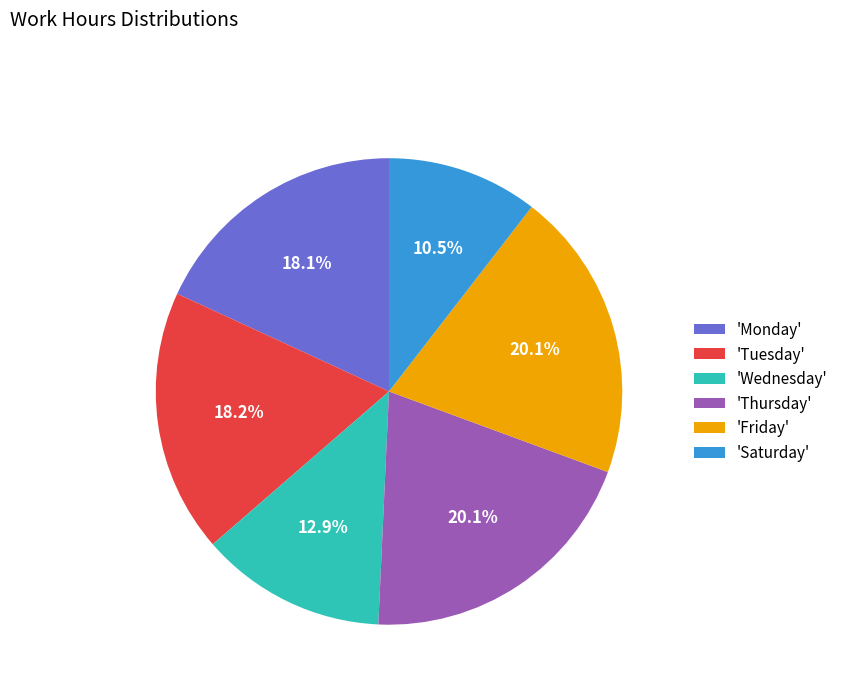

What is the total percentage of 'Wednesday' and 'Saturday'?

23.4%